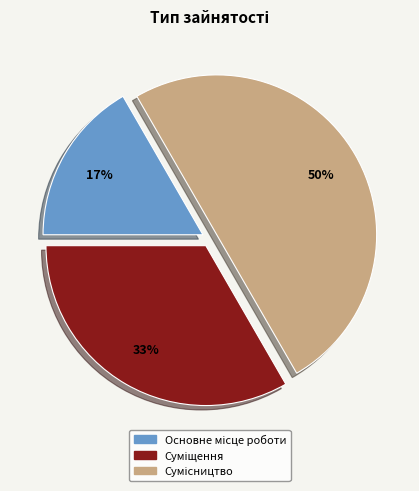

To the nearest percent, what is the difference between the largest and smallest slice percentages?

33%